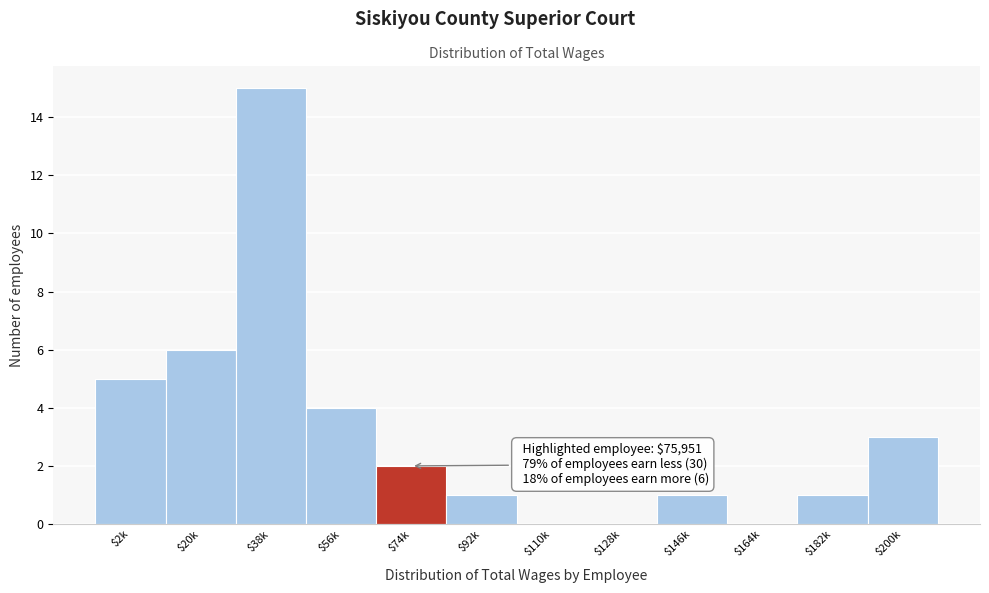

True or false: the data shows 2 at $146k.

False